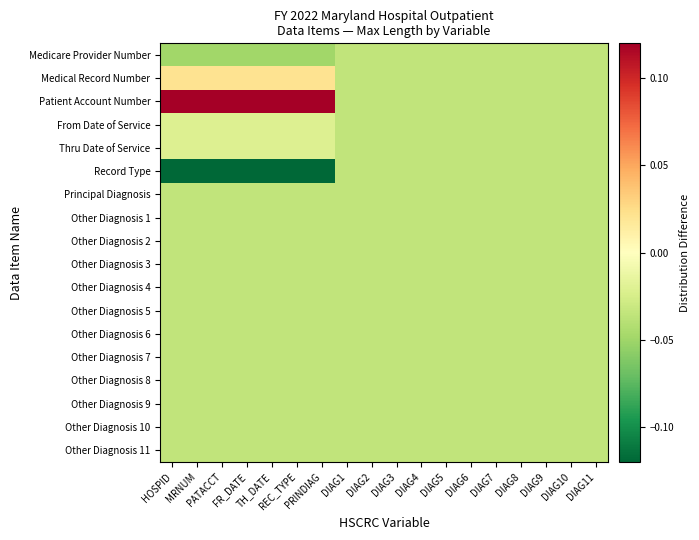

Which series has the largest total across all categories?

Patient Account Number